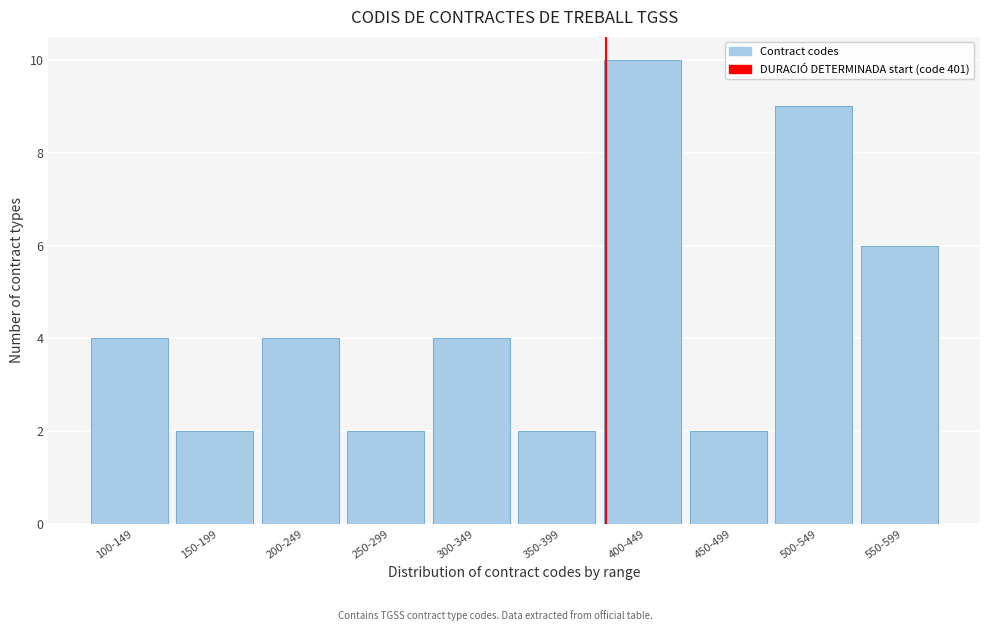

Reading right to left, list all the values displayed in this chart.

6	9	2	10	2	4	2	4	2	4